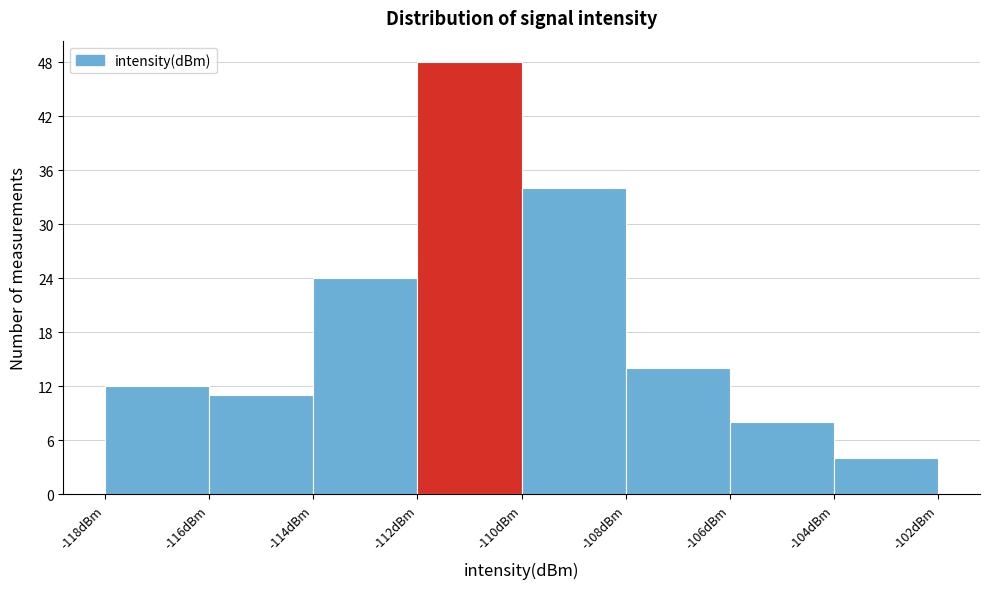

Reading left to right, list every bar in this chart as the range it spans on the x-axis followed by its height. The values are not printed on the chart, so give them approximately, as read against the axis.

-118 to -116: 12
-116 to -114: 11
-114 to -112: 24
-112 to -110: 48
-110 to -108: 34
-108 to -106: 14
-106 to -104: 8
-104 to -102: 4